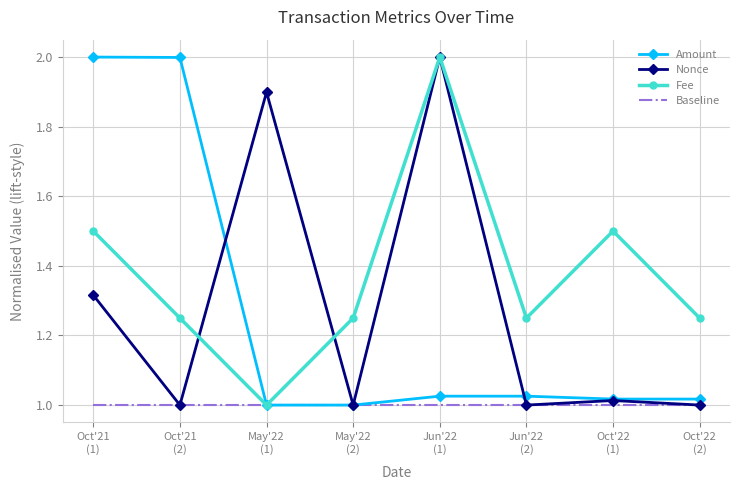

Which series has the largest total across all categories?

Fee